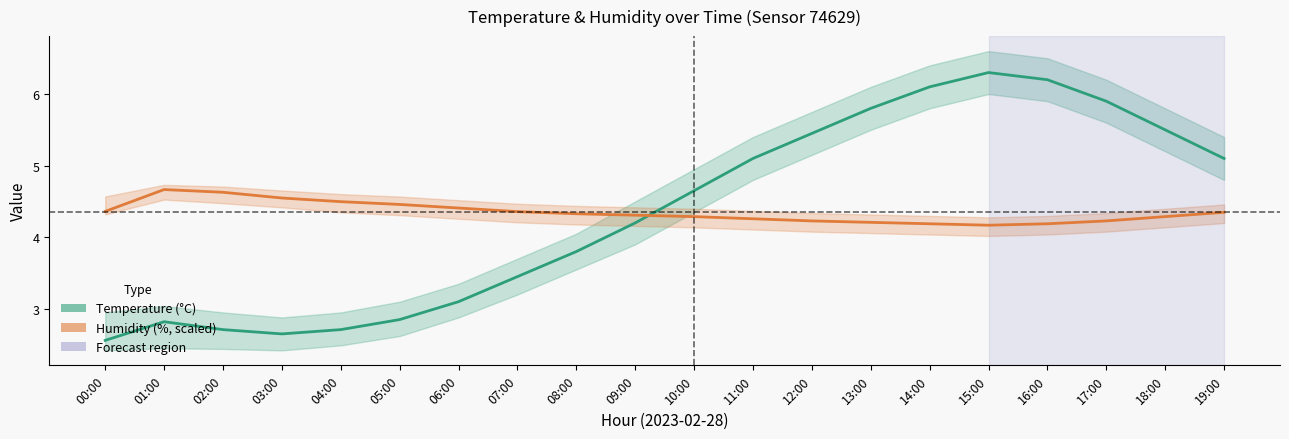

Reading left to right, transcribe all the data shown in this chart.

Temperature (°C): 2.6	2.8	2.7	2.6	2.7	2.9	3.1	3.5	3.8	4.2	4.7	5.1	5.5	5.8	6.1	6.3	6.2	5.9	5.5	5.1
Humidity (%, scaled): 4.4	4.7	4.6	4.5	4.5	4.5	4.4	4.4	4.3	4.3	4.3	4.3	4.2	4.2	4.2	4.2	4.2	4.2	4.3	4.3